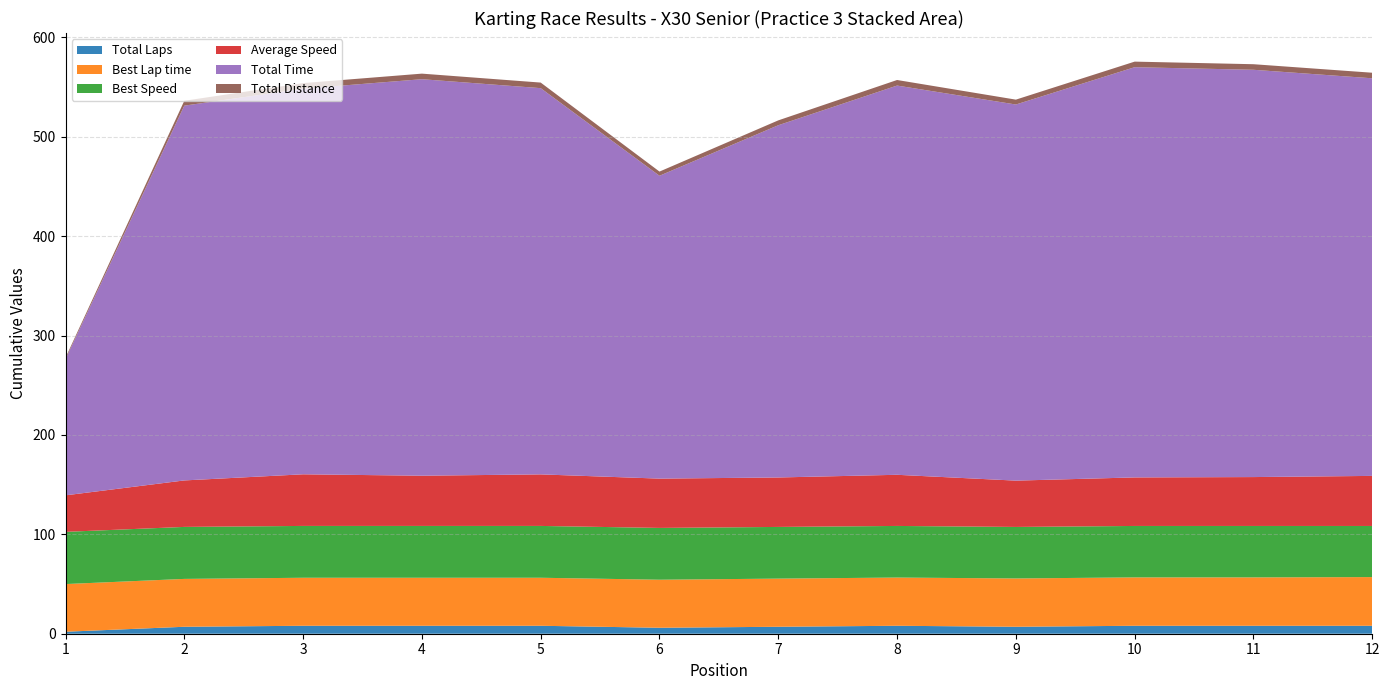

Reading left to right, list all the values displayed in this chart.

Total Laps: 1=2.0	2=7.0	3=8.0	4=8.0	5=8.0	6=6.0	7=7.0	8=8.0	9=7.0	10=8.0	11=8.0	12=8.0
Best Lap time: 1=48.0	2=48.2	3=48.3	4=48.3	5=48.3	6=48.3	7=48.5	8=48.5	9=48.6	10=48.7	11=48.7	12=49.0
Best Speed: 1=52.5	2=52.3	3=52.2	4=52.1	5=52.1	6=52.1	7=52.0	8=51.9	9=51.8	10=51.8	11=51.8	12=51.4
Average Speed: 1=36.8	2=46.8	3=52.0	4=50.5	5=51.9	6=49.6	7=49.8	8=51.5	9=46.6	10=48.8	11=49.2	12=50.4
Total Time: 1=137.1	2=377.1	3=388.0	4=399.0	5=388.7	6=304.8	7=354.4	8=391.7	9=378.5	10=412.8	11=409.9	12=400.1
Total Distance: 1=1.4	2=4.9	3=5.6	4=5.6	5=5.6	6=4.2	7=4.9	8=5.6	9=4.9	10=5.6	11=5.6	12=5.6